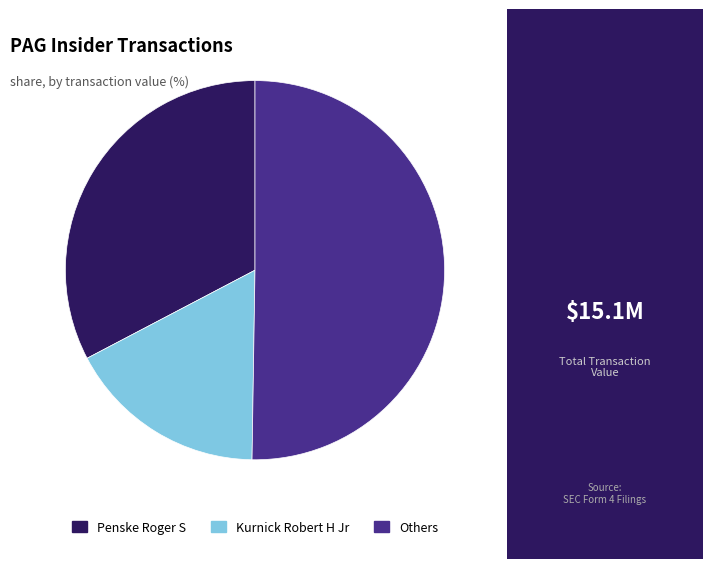

True or false: Others accounts for 38% of the total.

False